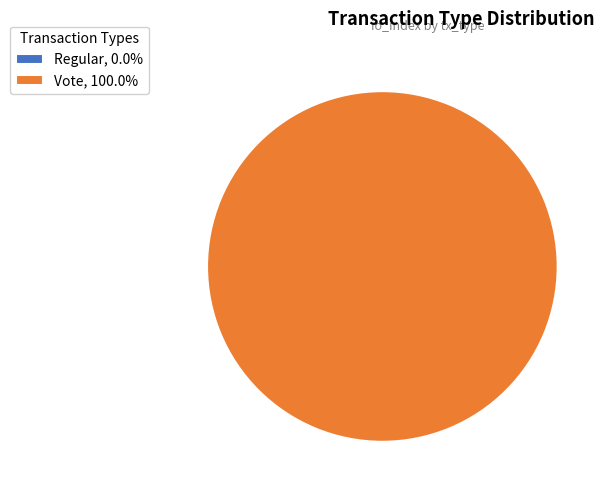

Rank the categories by value from lowest to highest.

Regular, Vote